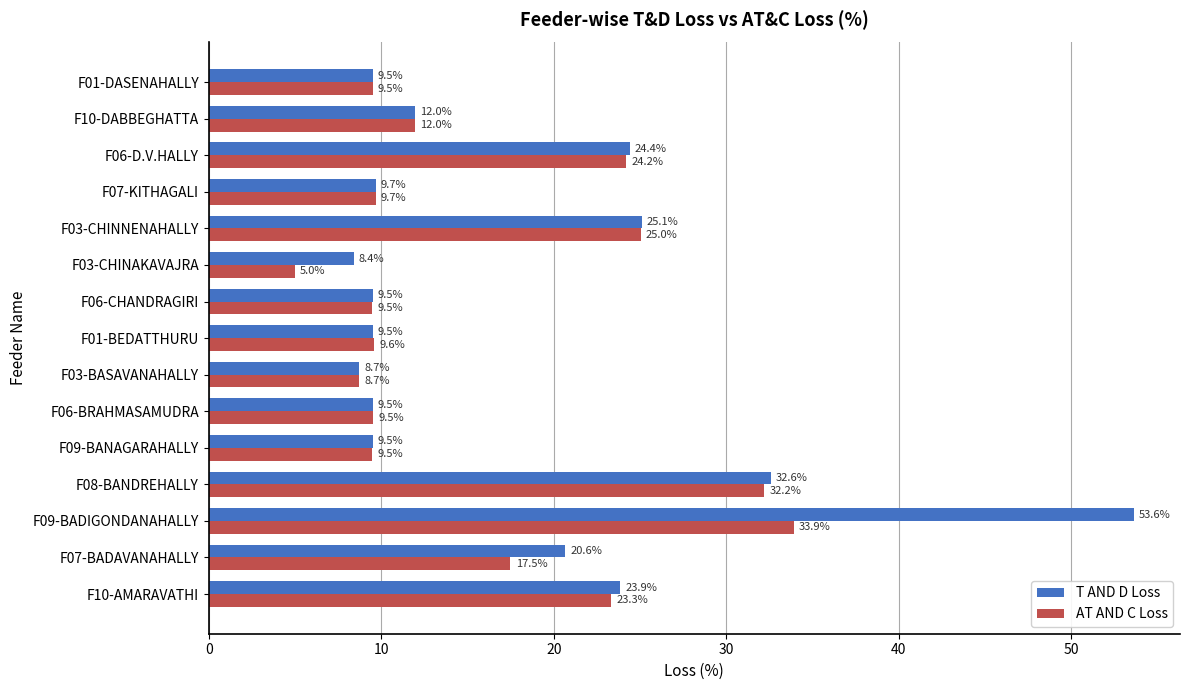

At which label does T AND D Loss reach its minimum?

F03-CHINAKAVAJRA